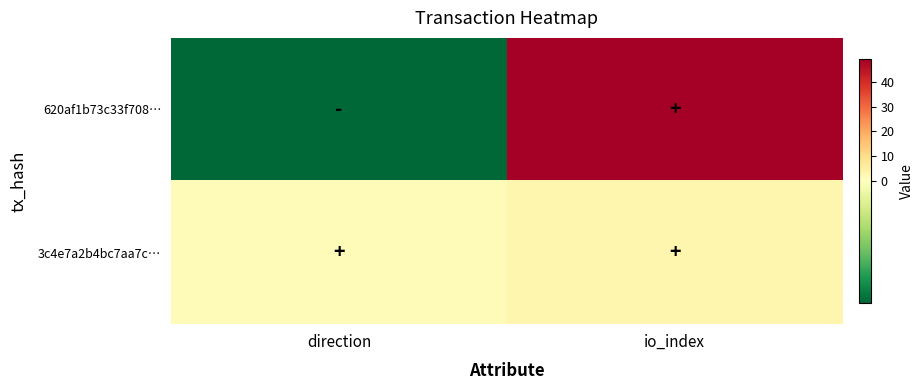

Which series has the largest total across all categories?

620af1b73c33f708…